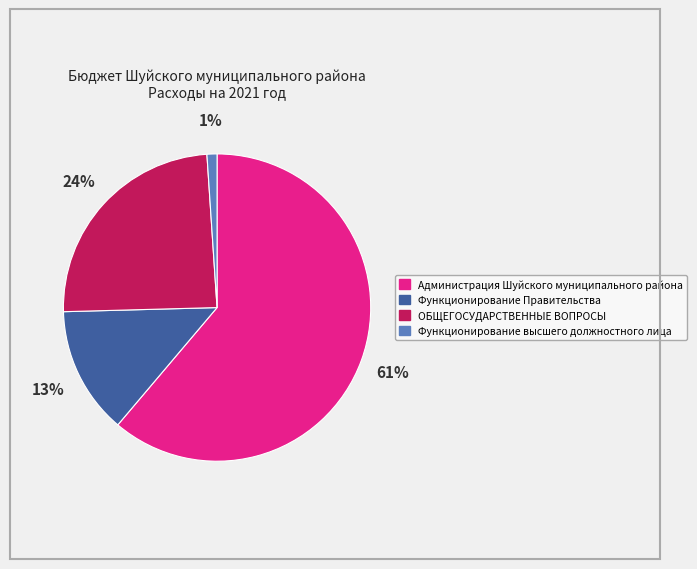

What is the smallest slice in the pie chart?

Функционирование высшего должностного лица